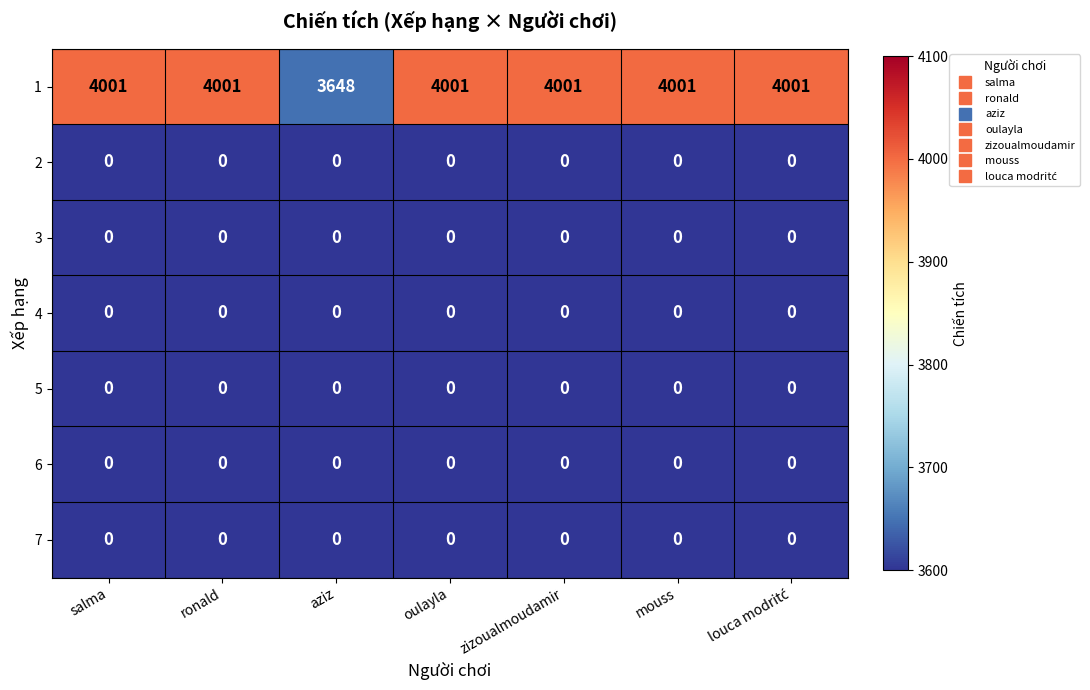

At how many categories does at least one series exceed 3558?

7